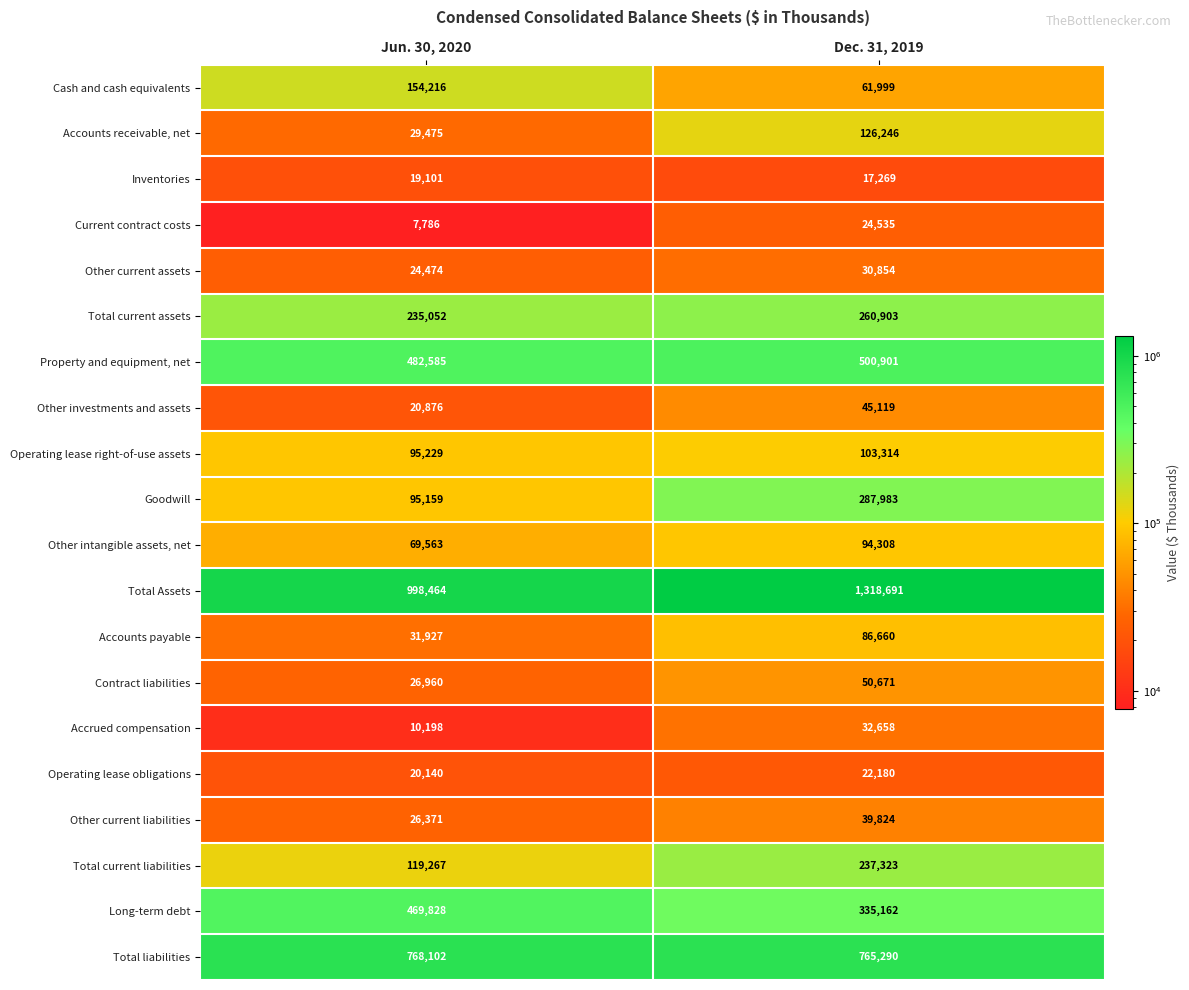

How many data points does each series have?

2